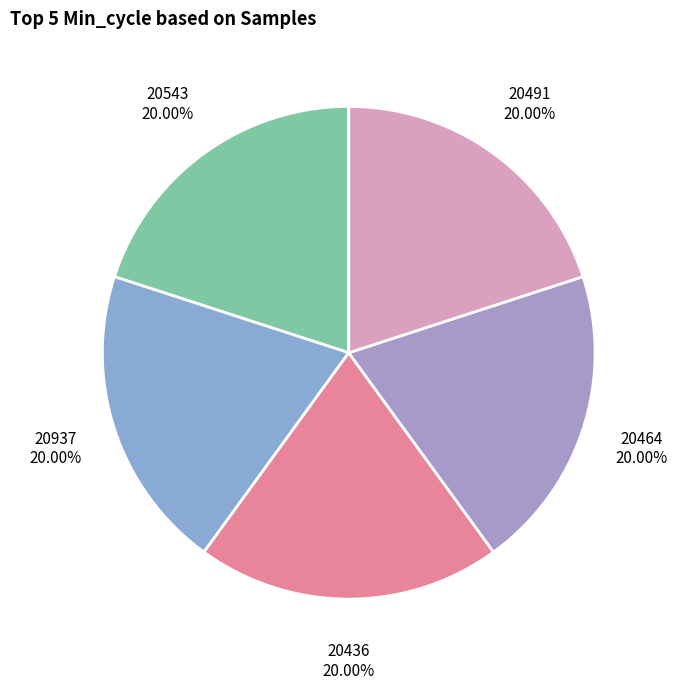

Is 20436 the majority of the pie?

No